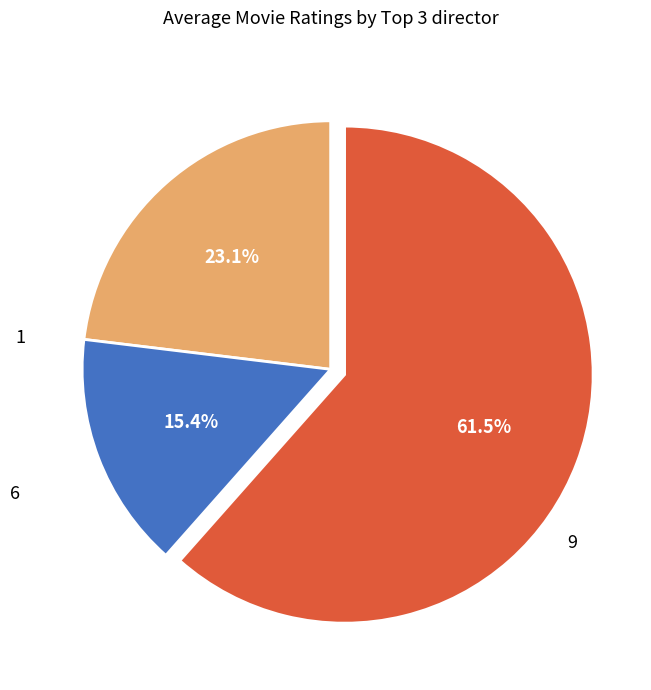

Does any single category account for the majority?

Yes